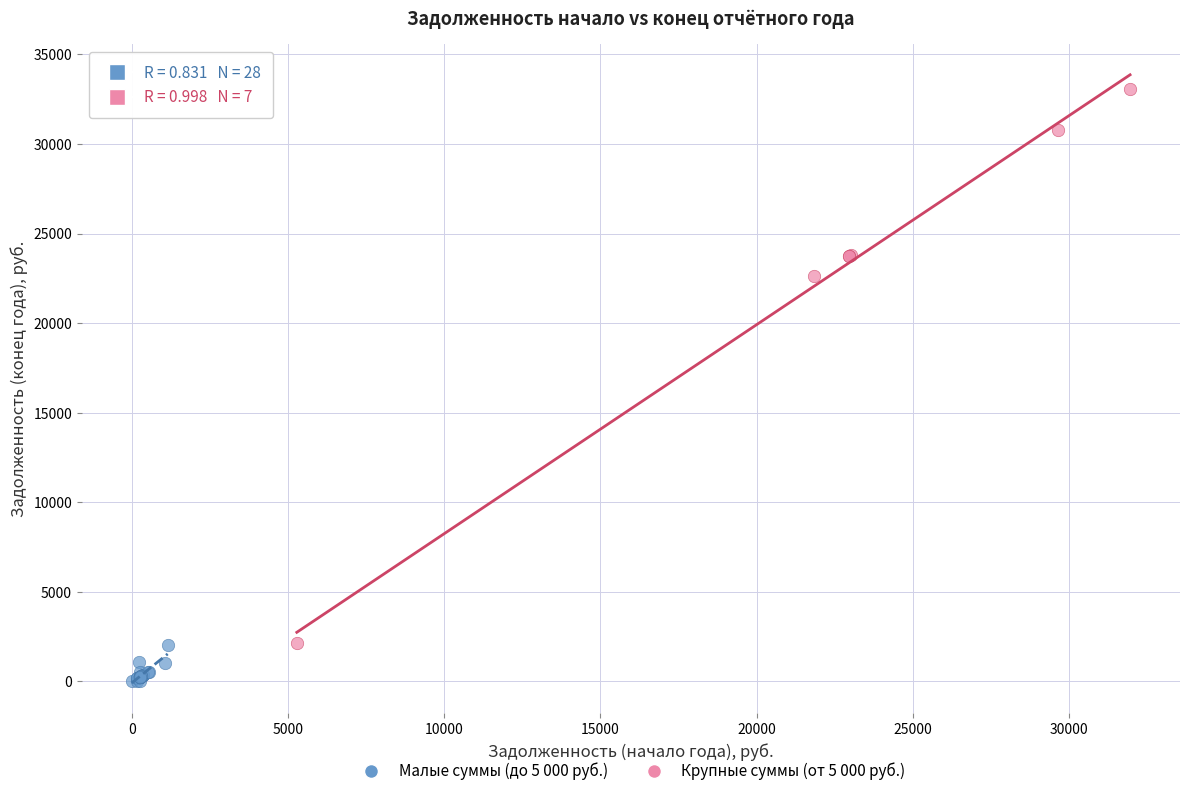

Which series contains the highest Y value?

Крупные суммы (от 5 000 руб.)